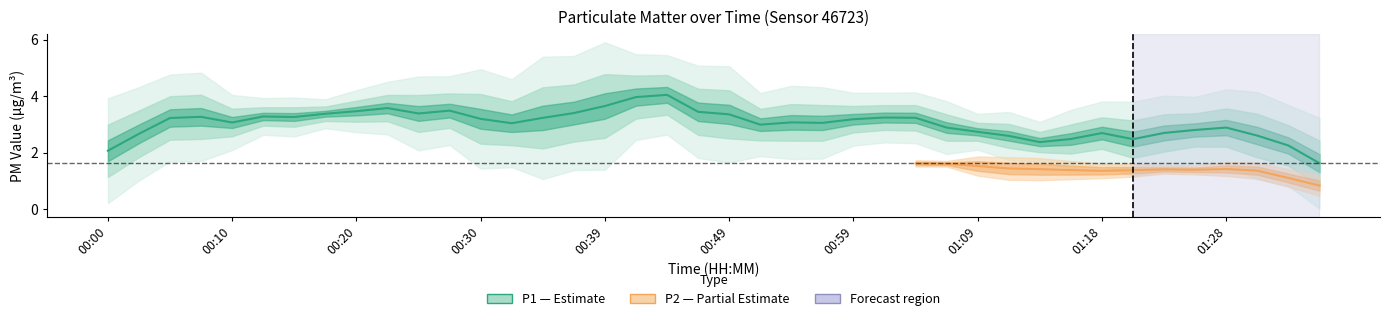

What are all the series names shown in the legend?

P1, P2